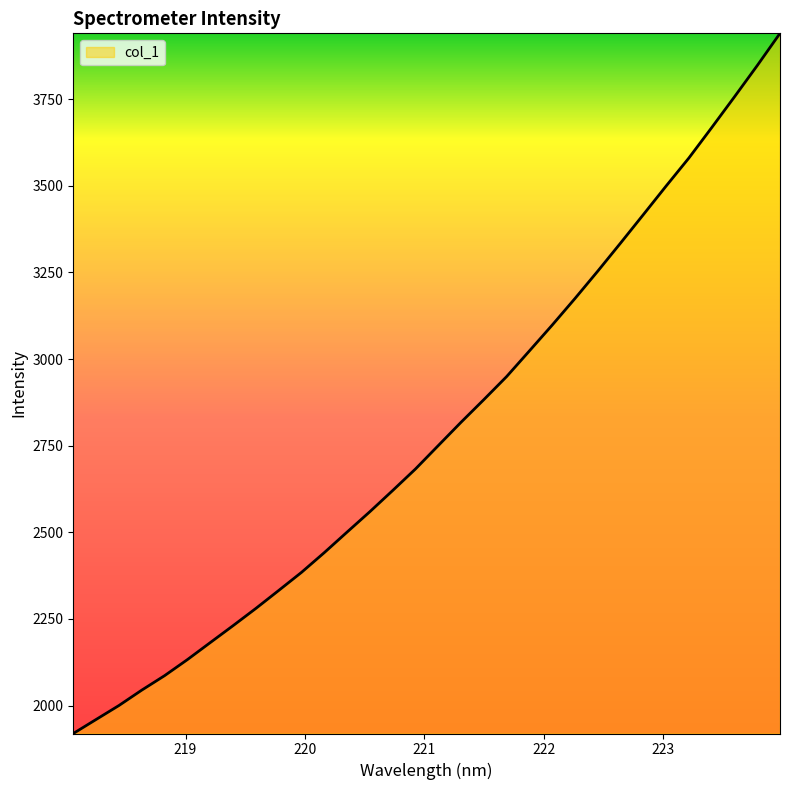

What is the smallest value displayed?

1919.3